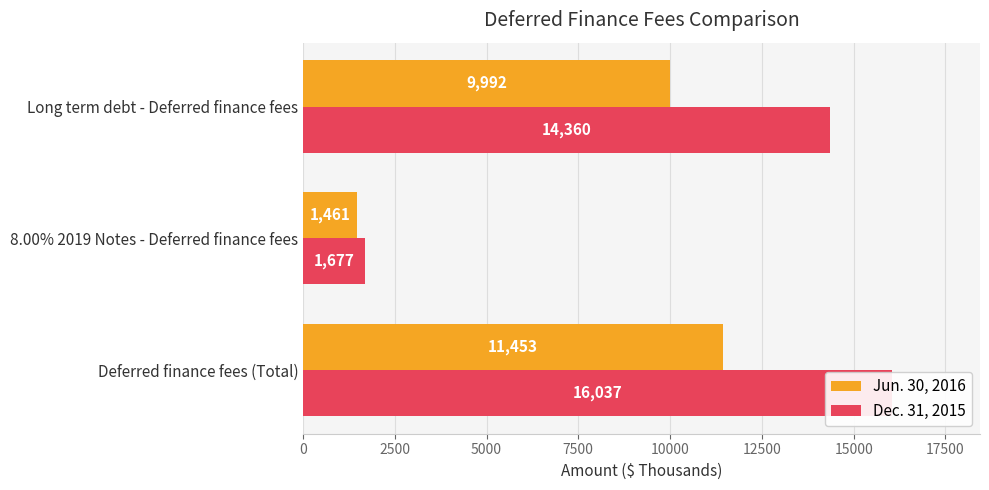

What is the greatest value displayed?

16037